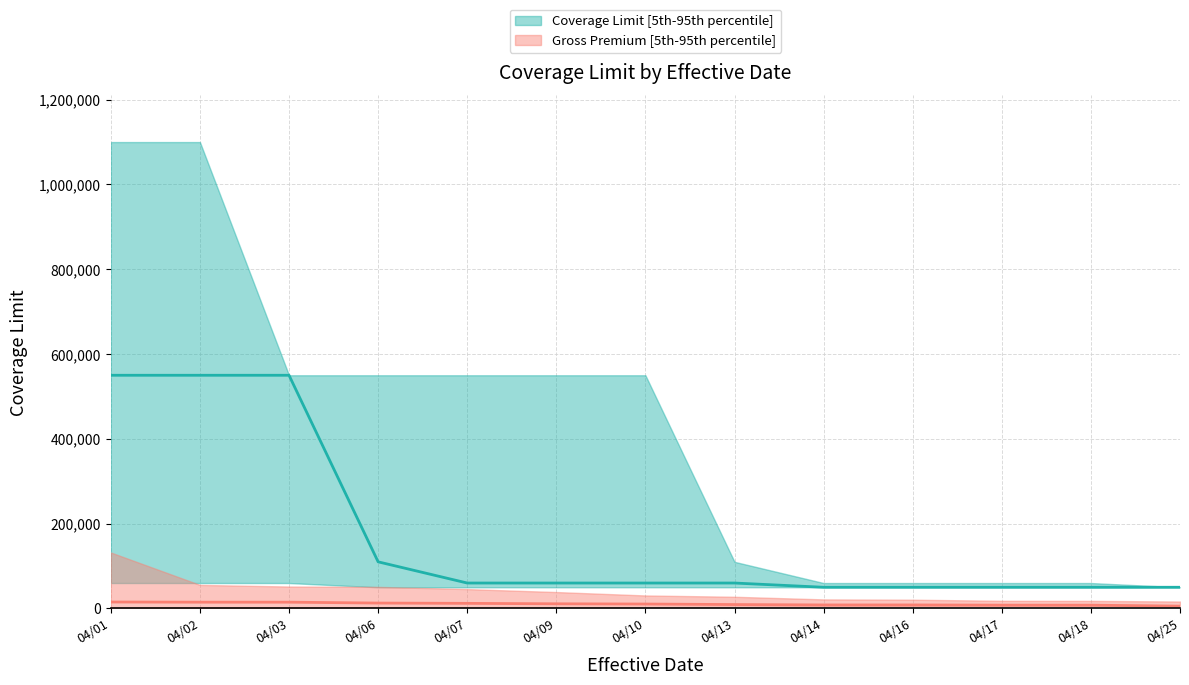

What is the sum of all Coverage Limit (lower) values?

680000